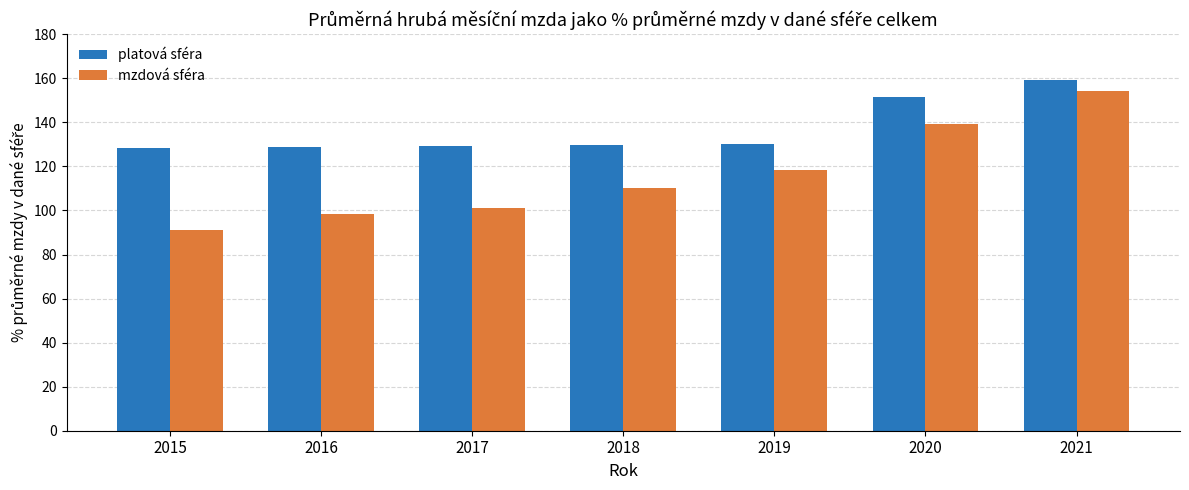

Is it true that platová sféra equals 129.7 at 2018?

True